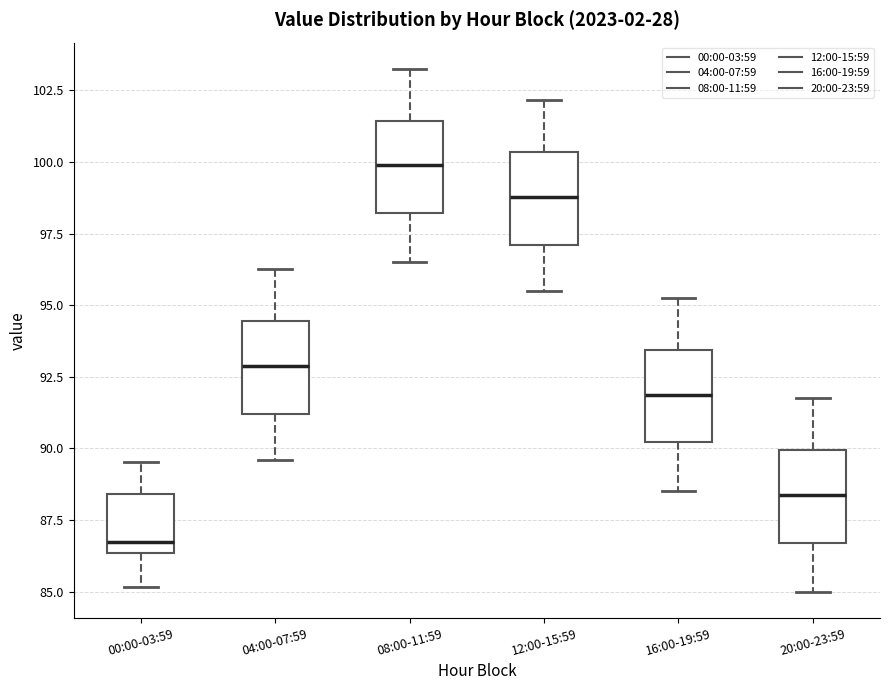

Reading left to right, read every box against the y-axis: the position of its median line, the range the box covers, and the ends of its whiskers. The values are not printed on the chart, so give them approximately, as read against the axis.

00:00-03:59: median 86.5 (just above the box's lower edge), box 86.5 to 88.5, whiskers 85.0 to 89.5
04:00-07:59: median 93.0, box 91.0 to 94.5, whiskers 89.5 to 96.5
08:00-11:59: median 100.0, box 98.0 to 101.5, whiskers 96.5 to 103.5
12:00-15:59: median 99.0, box 97.0 to 100.5, whiskers 95.5 to 102.0
16:00-19:59: median 92.0, box 90.0 to 93.5, whiskers 88.5 to 95.5
20:00-23:59: median 88.5, box 86.5 to 90.0, whiskers 85.0 to 92.0